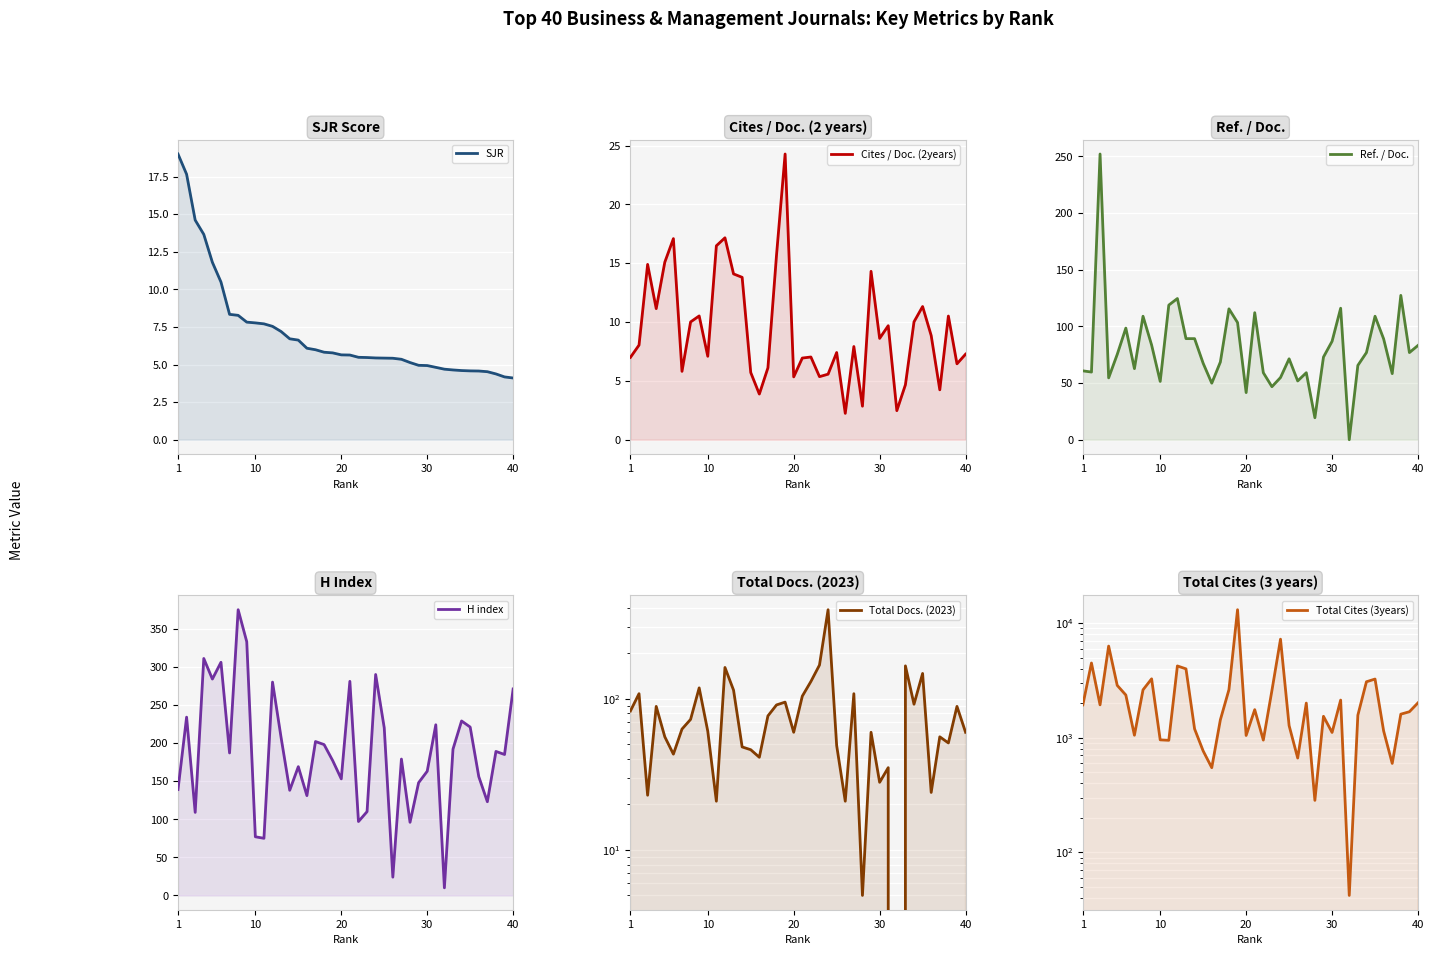

At 1, list the series in order from largest to smallest.

Total Cites (3years), H index, Total Docs. (2023), Ref. / Doc., SJR, Cites / Doc. (2years)